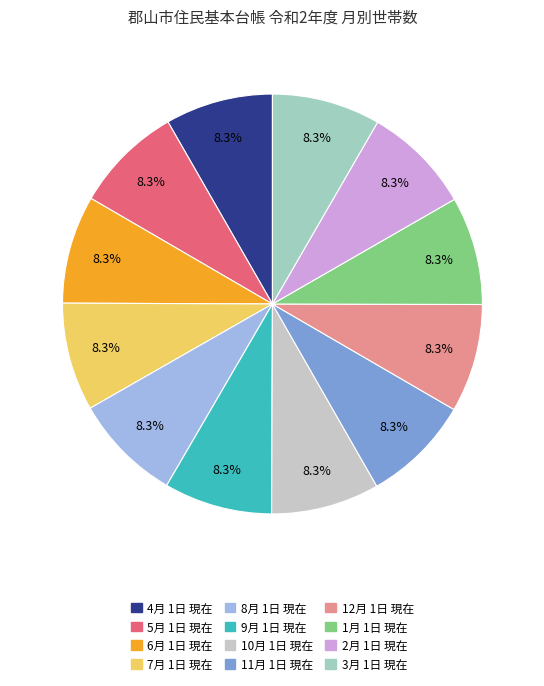

Is it true that 4月 1日 現在 is 1% of the pie?

False